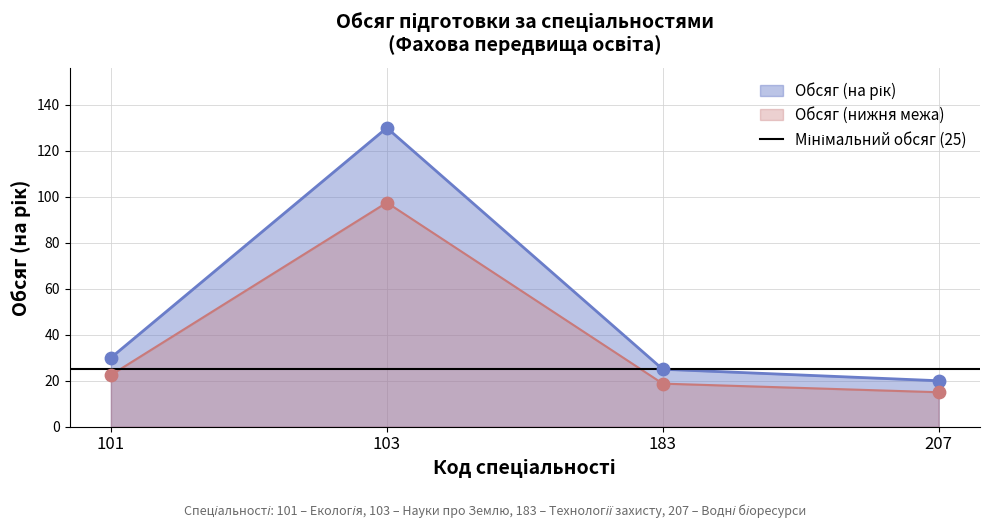

Which has a higher value, 103 or 183?

103